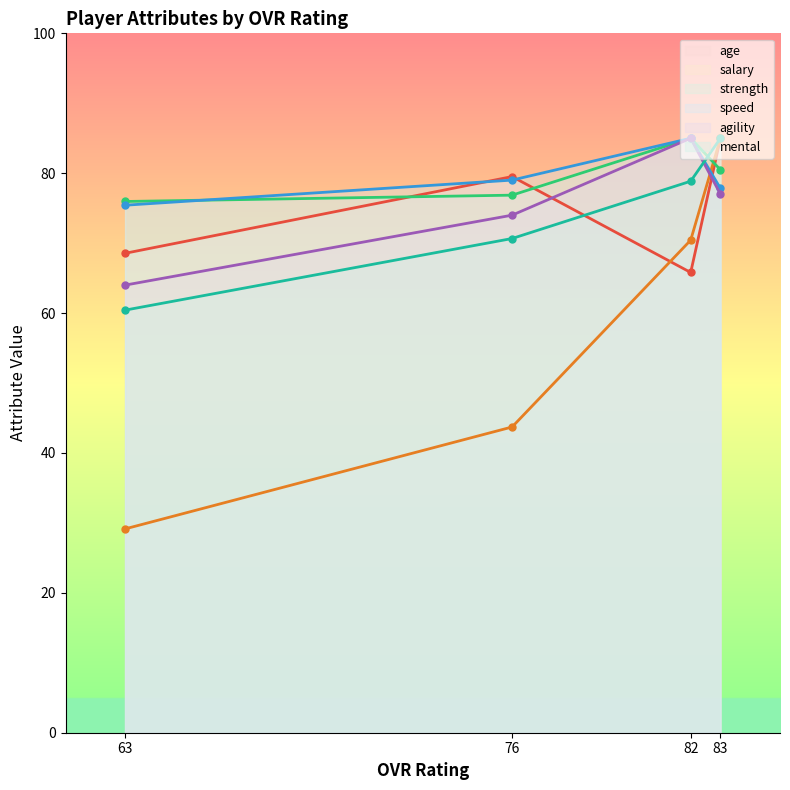

How many lines are shown in the chart?

6